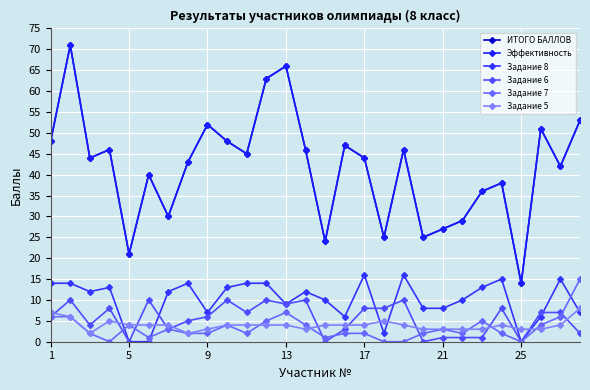

True or false: Эффективность and Задание 7 intersect in this chart.

False